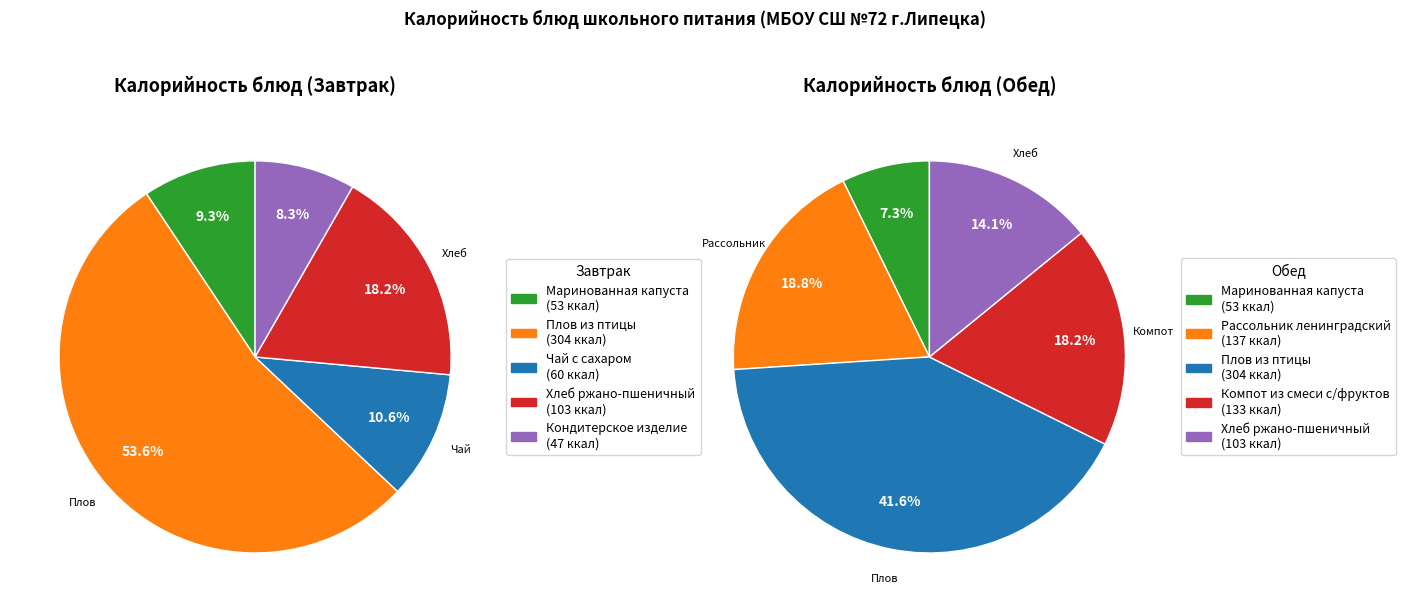

Between Обед and 2, which is larger?

Обед